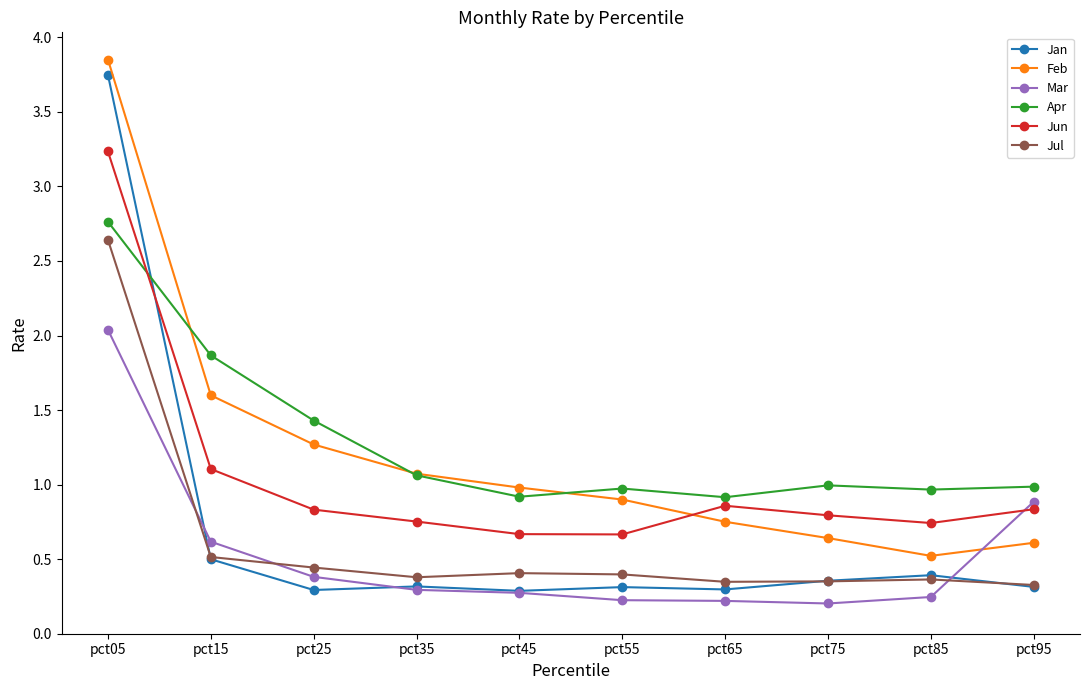

Rank the series by their maximum value, from lowest to highest.

Mar, Jul, Apr, Jun, Jan, Feb